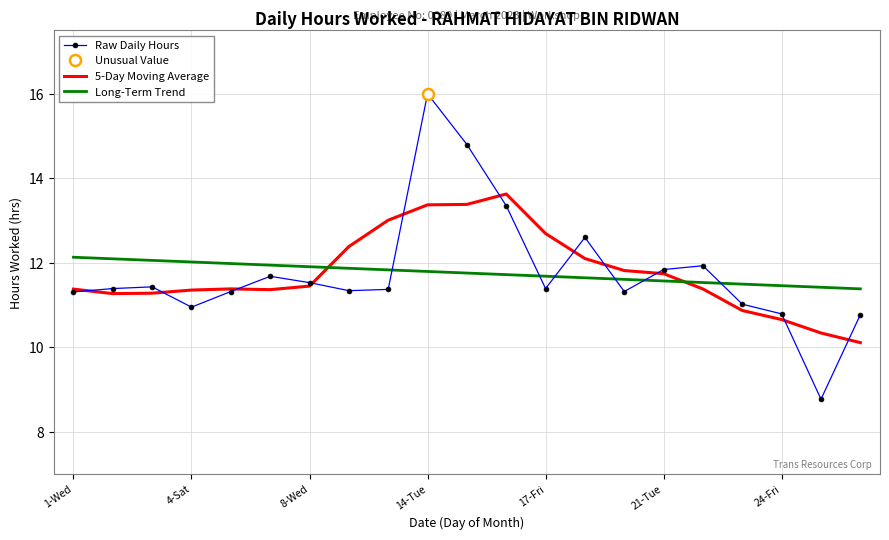

How many times do 5-Day Moving Average and Long-Term Trend cross each other?

2